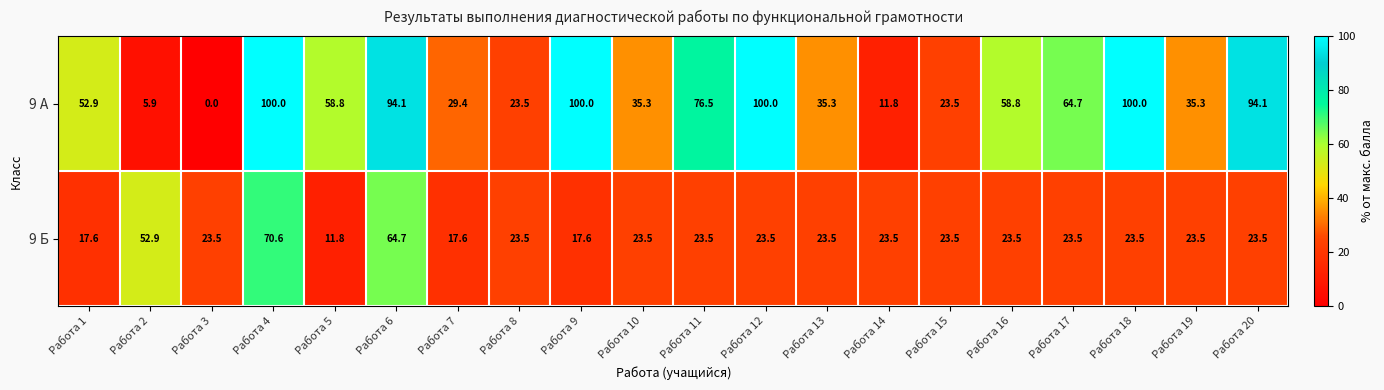

The 9 А series shows 153.5 at Работа 18. True or false?

False